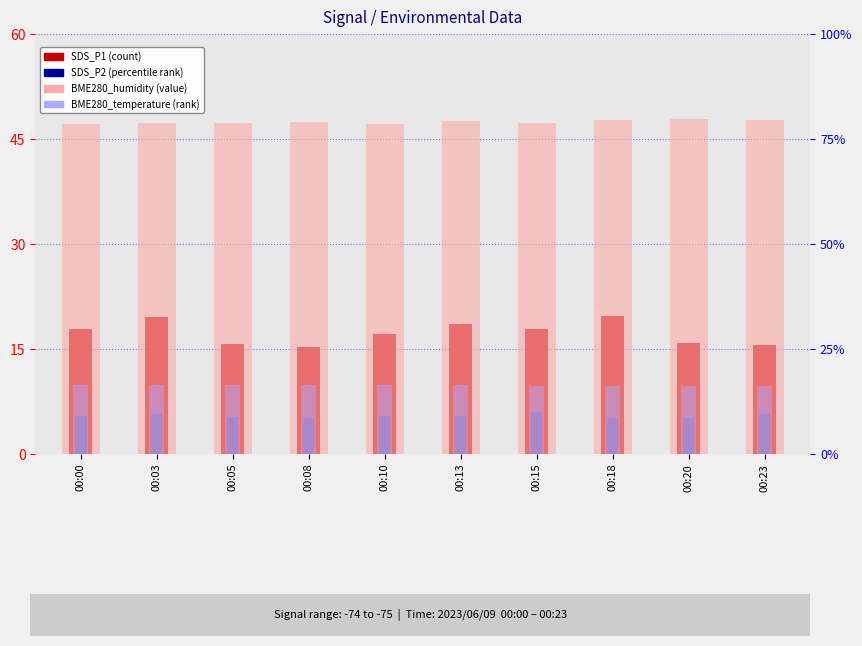

At 00:23, list the series in order from largest to smallest.

BME280_humidity, BME280_temperature, SDS_P1, SDS_P2